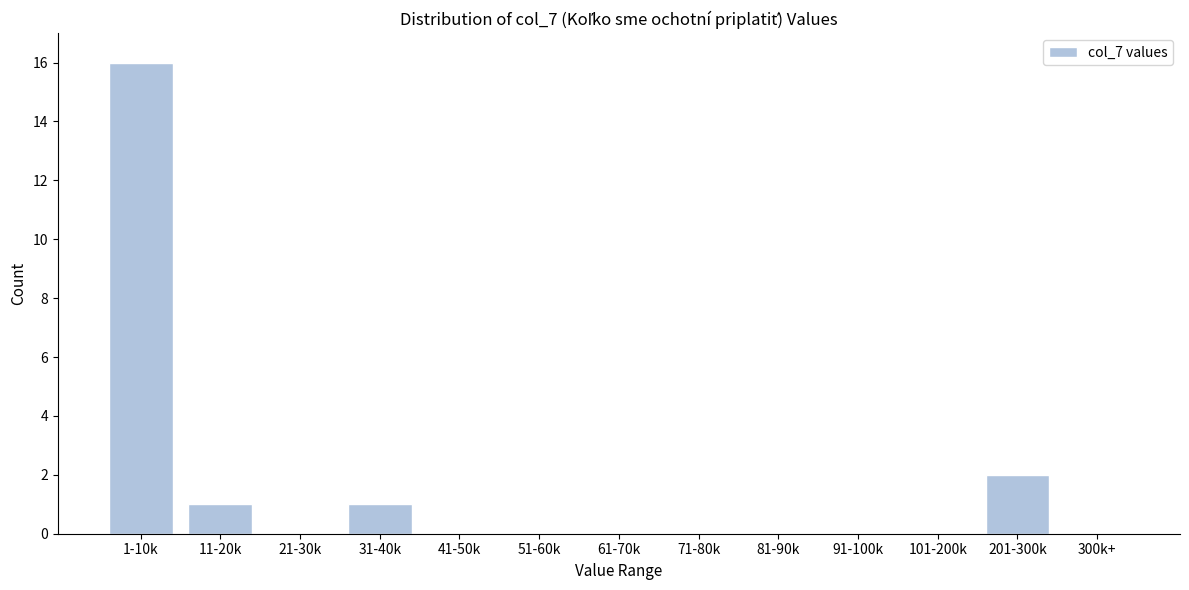

Reading right to left, transcribe all the data shown in this chart.

300k+=0	201-300k=2	101-200k=0	91-100k=0	81-90k=0	71-80k=0	61-70k=0	51-60k=0	41-50k=0	31-40k=1	21-30k=0	11-20k=1	1-10k=16